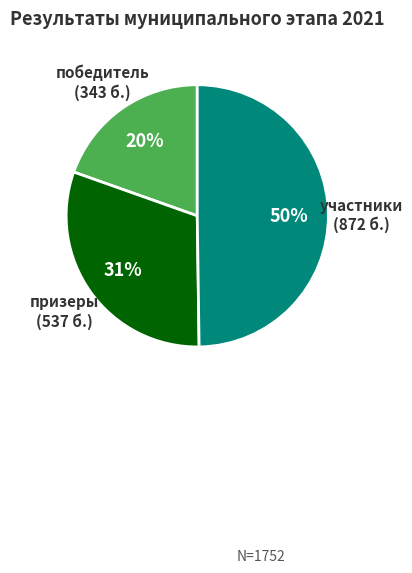

To the nearest percent, what is the difference between the largest and smallest slice percentages?

30%